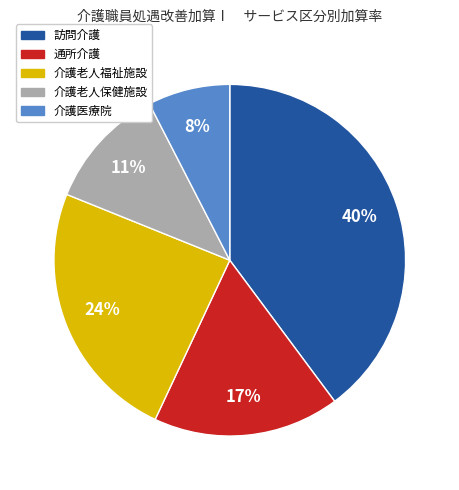

What is the largest slice in the pie chart?

訪問介護